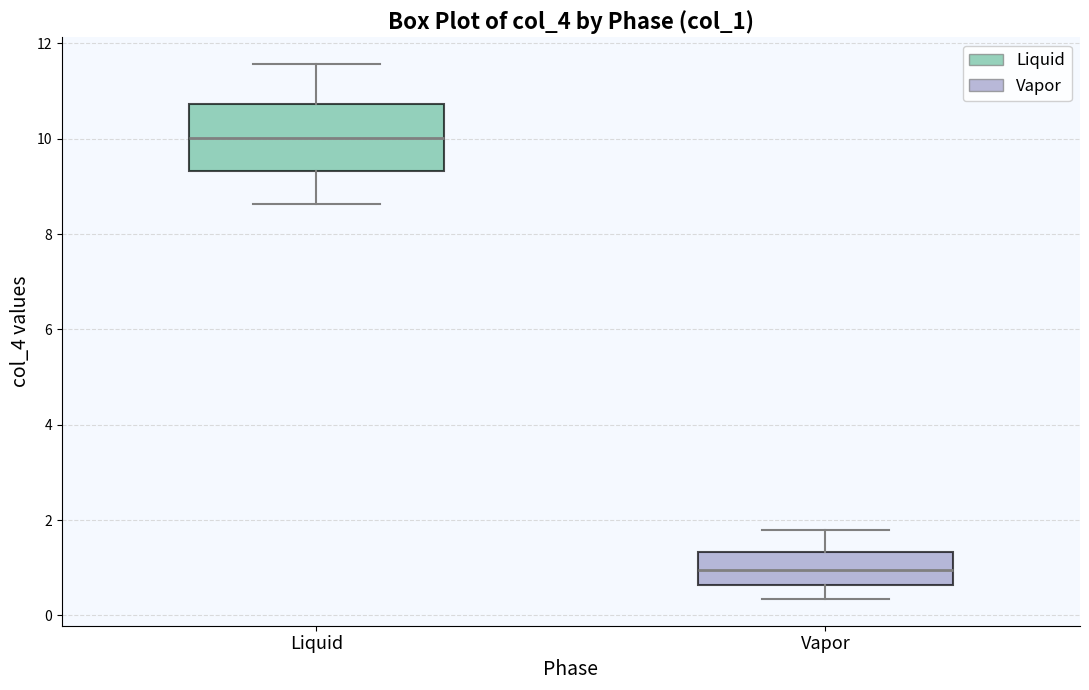

Which box's median line is the lowest?

Vapor